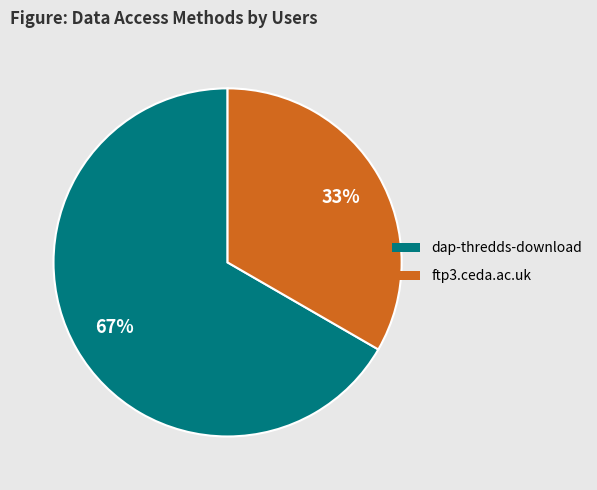

Which slice is the largest?

dap-thredds-download